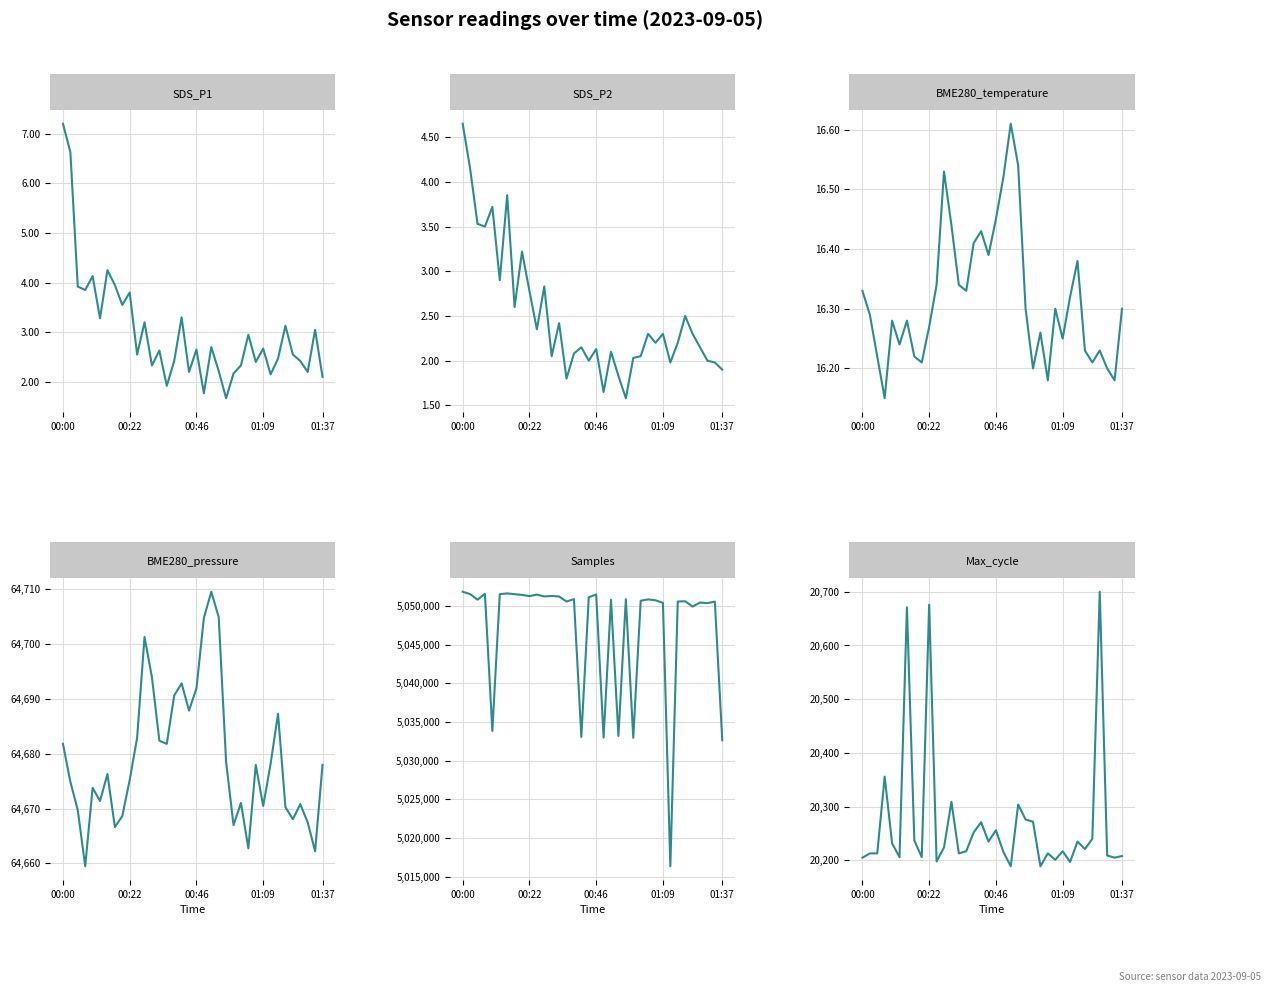

True or false: Max_cycle and Samples cross at least once.

False